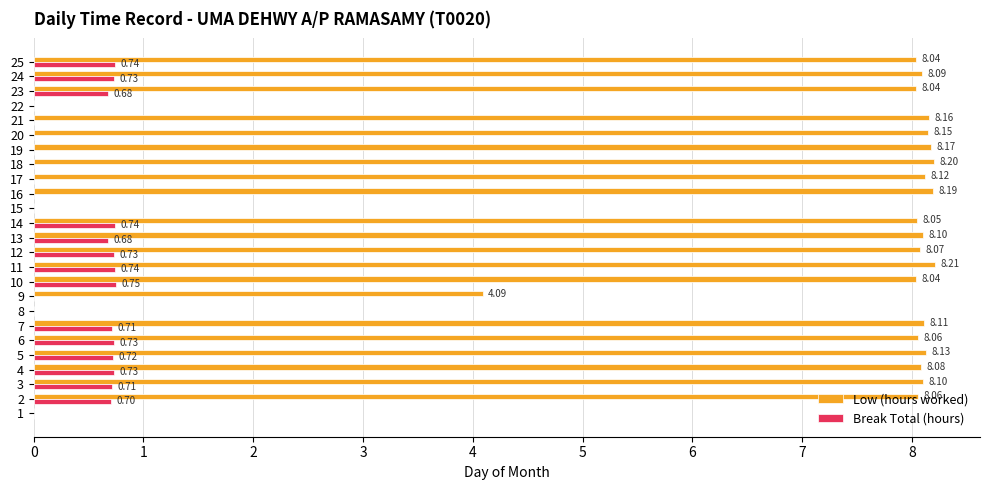

Which series changed the most between 10 and 18?

Break Total (hours)